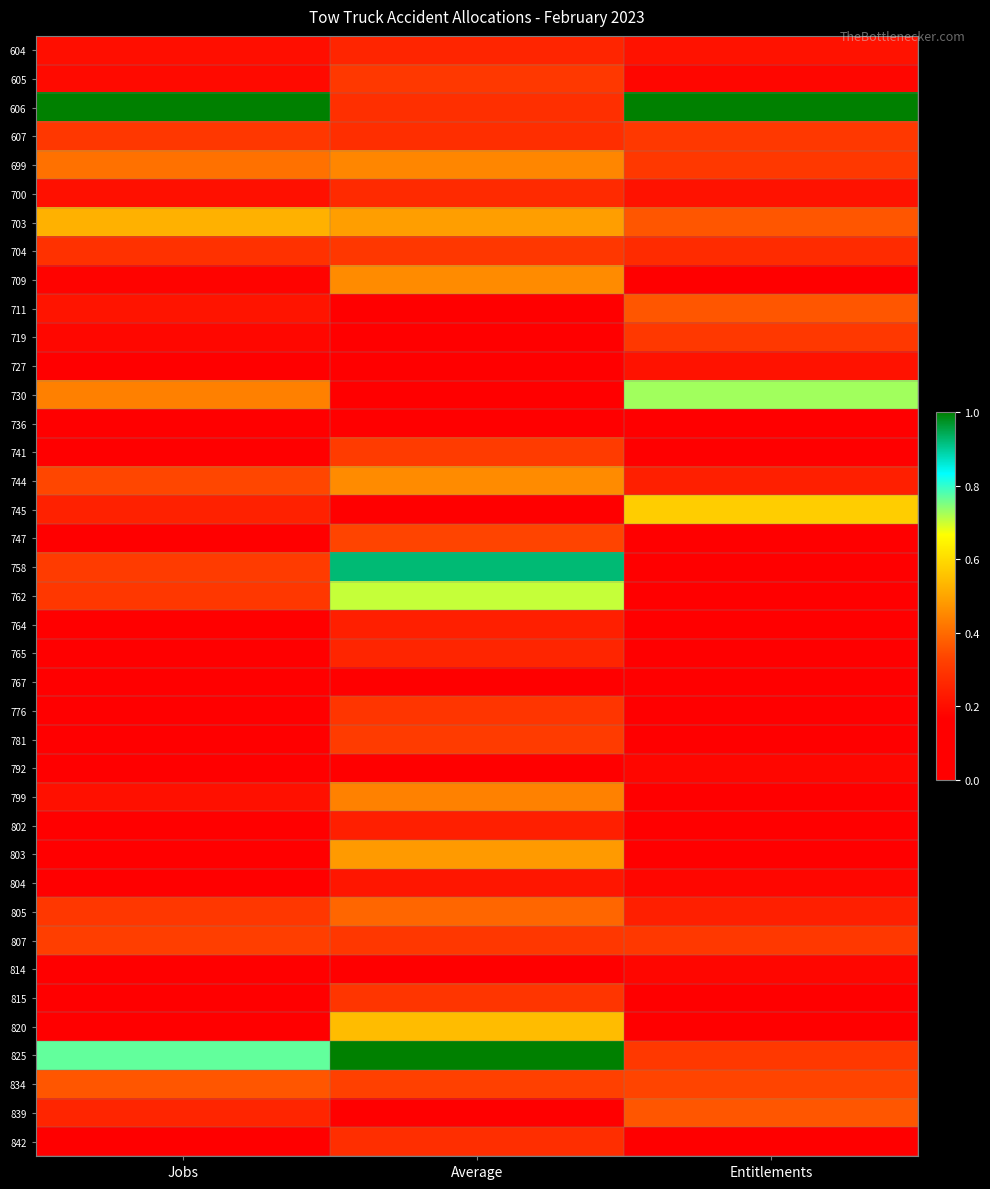

List the series in order of their peak value, lowest first.

736, 767, 792, 814, 727, 804, 764, 802, 604, 765, 700, 842, 776, 815, 704, 607, 719, 605, 741, 781, 807, 747, 711, 839, 834, 805, 799, 699, 709, 744, 803, 703, 820, 745, 762, 730, 758, 825, 606